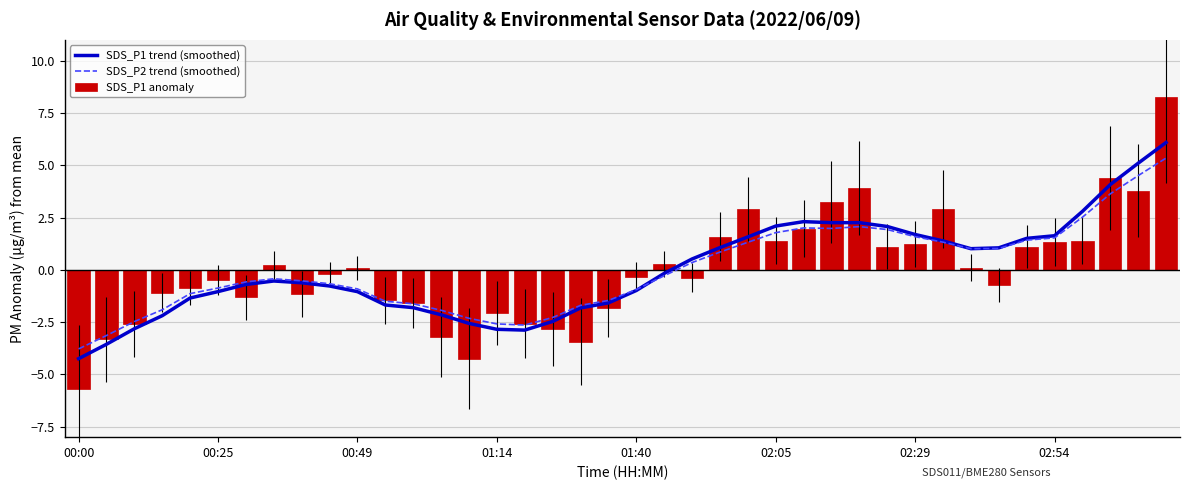

What is the difference between the maximum and second lowest values in the SDS_P1 anomaly series?

12.5